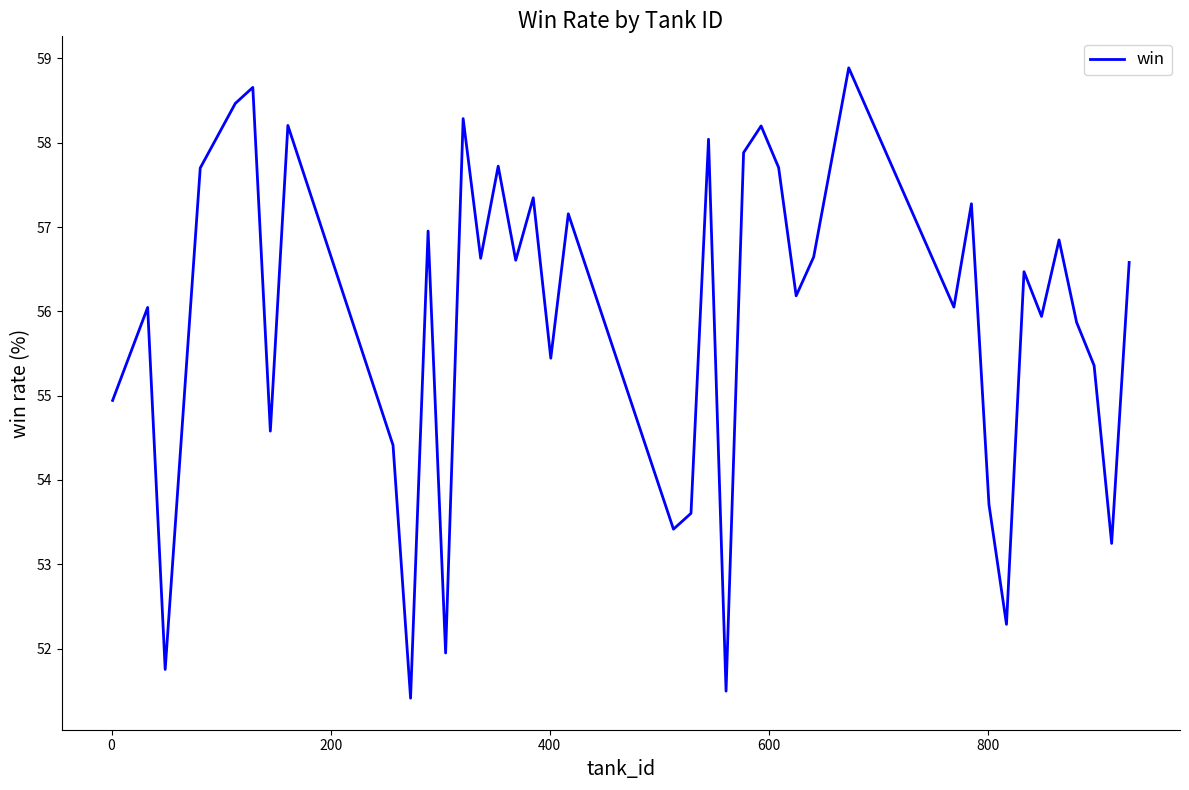

What is the difference between the maximum and minimum values?

7.5